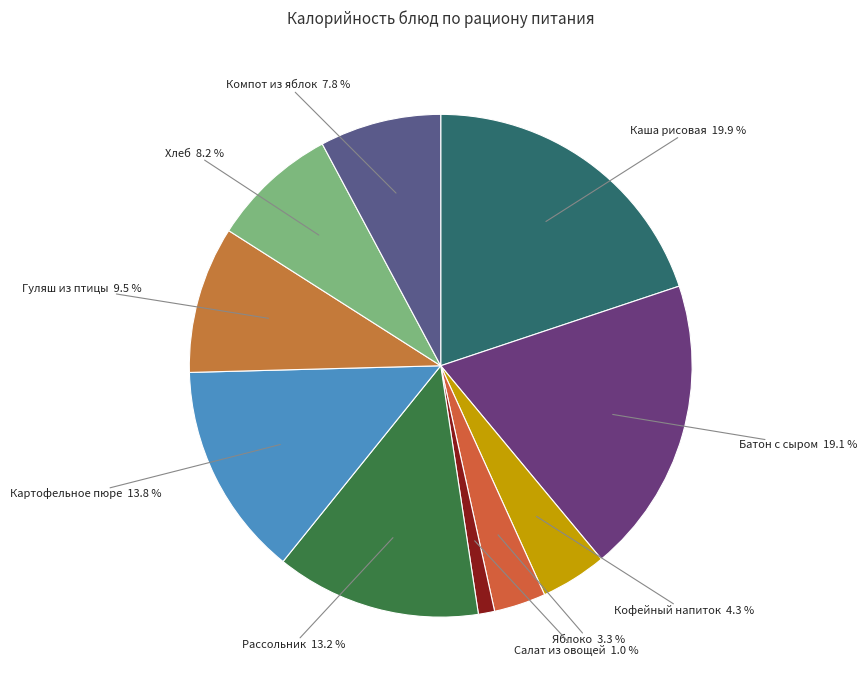

Is there any slice that represents more than half of the pie?

No